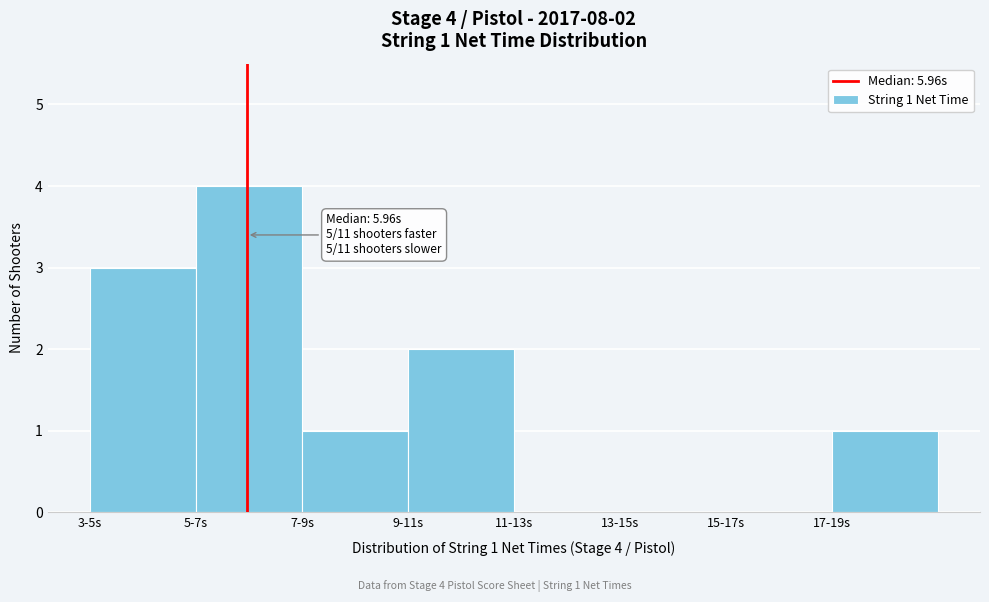

Reading left to right, extract all data points from this chart.

3-5s=3	5-7s=4	7-9s=1	9-11s=2	11-13s=0	13-15s=0	15-17s=0	17-19s=1